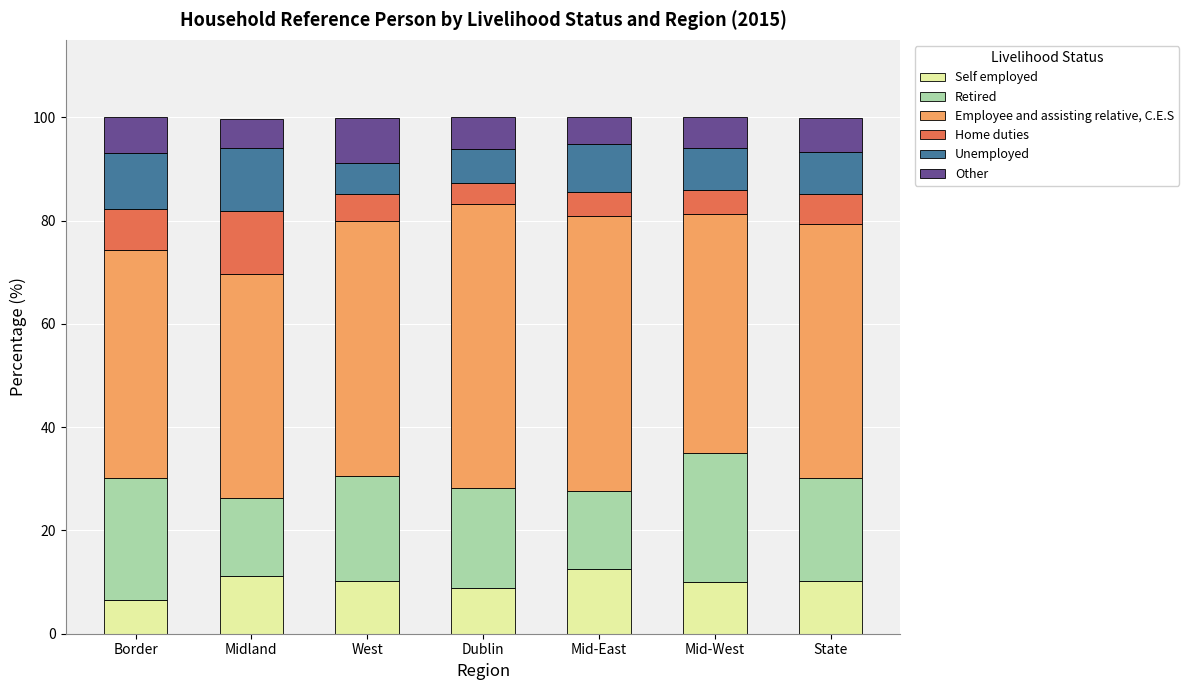

What is the total value across all series at Dublin?

100.0